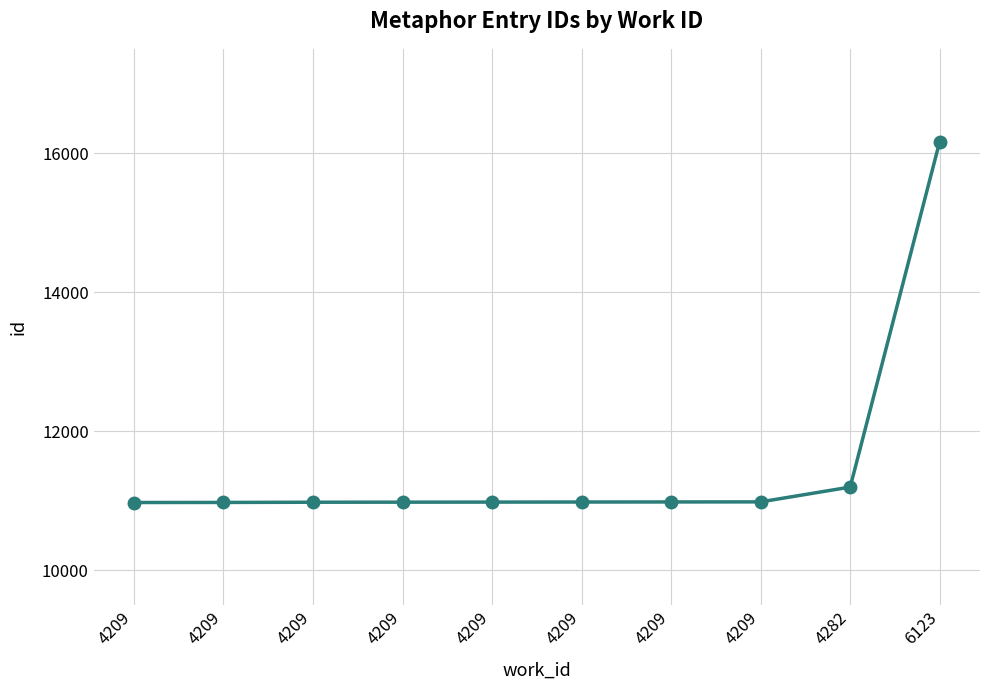

How many lines are shown in the chart?

1